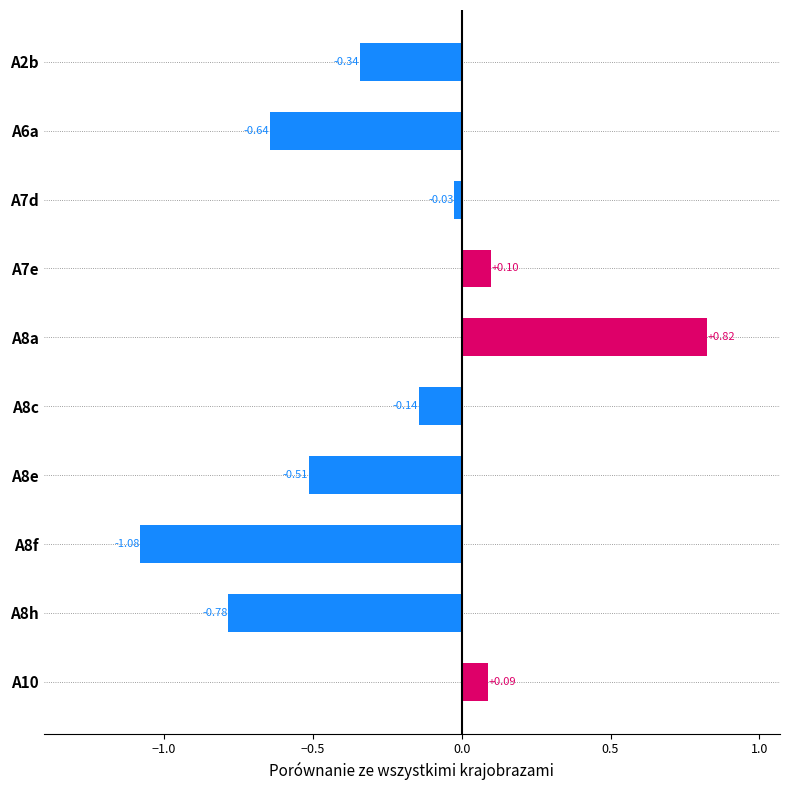

What is the sum of all values?

-2.5